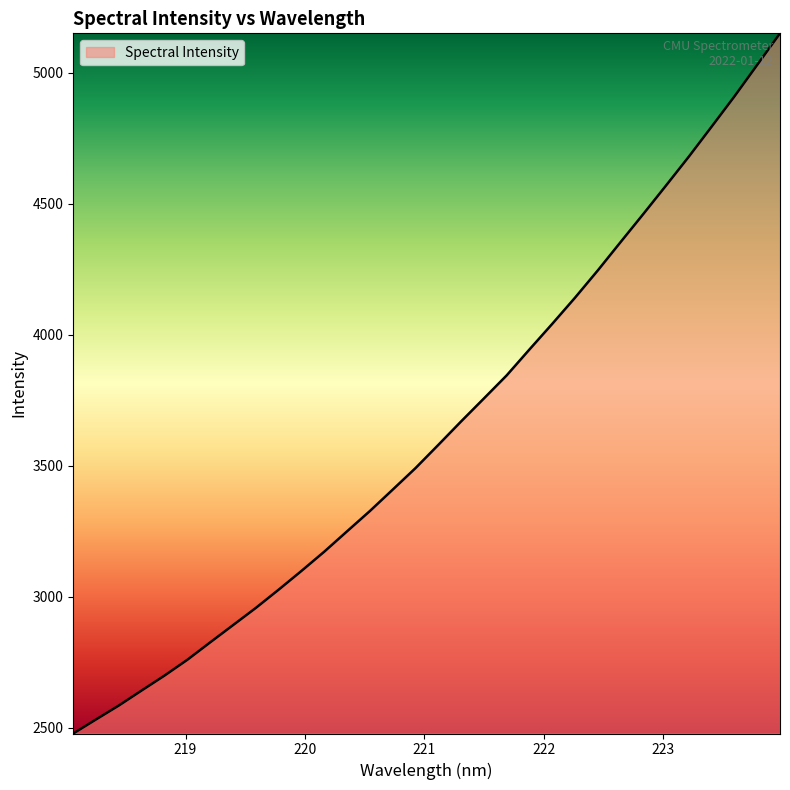

What is the difference between the maximum and minimum values?

2672.3